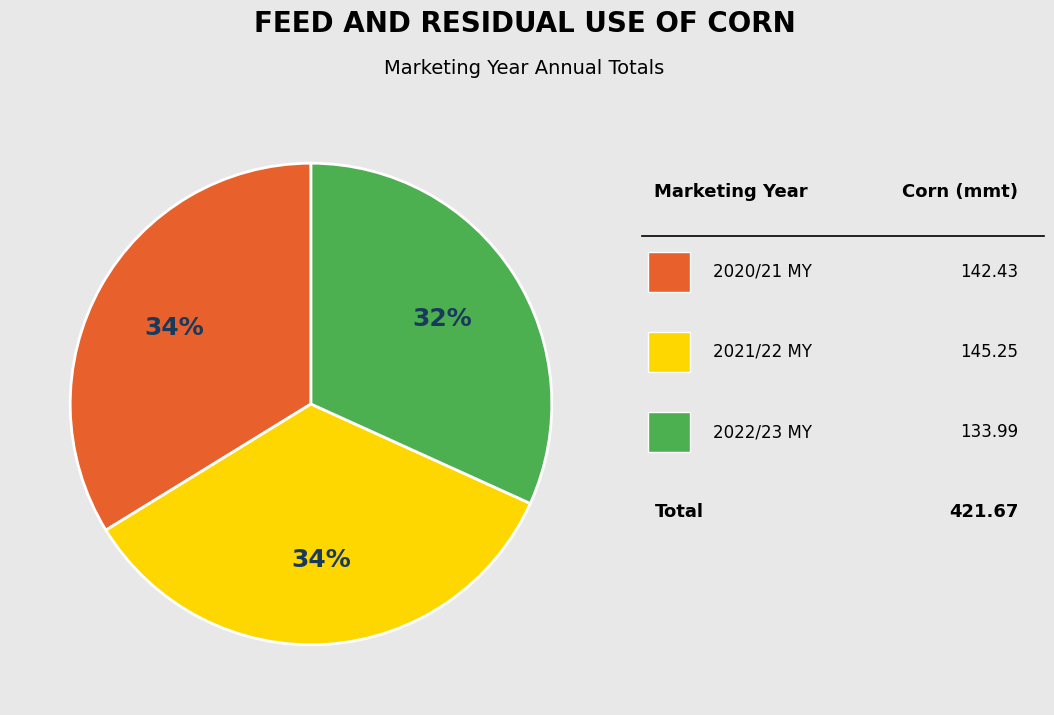

Is there any slice that represents more than half of the pie?

No